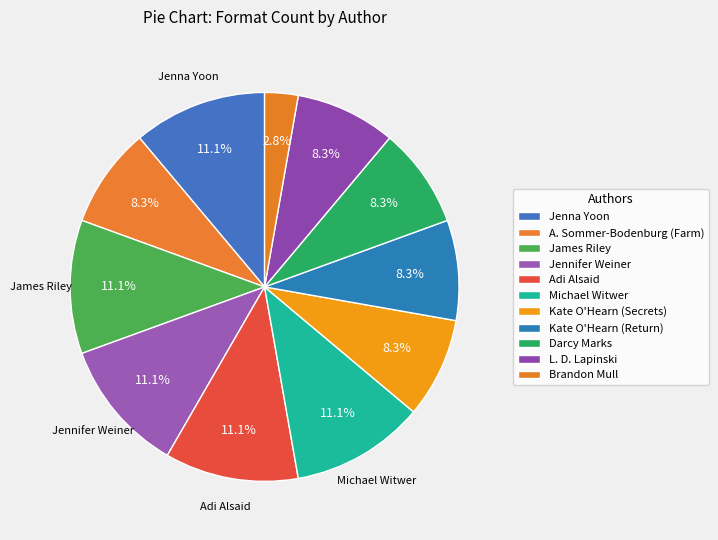

How many slices are in this pie chart?

11